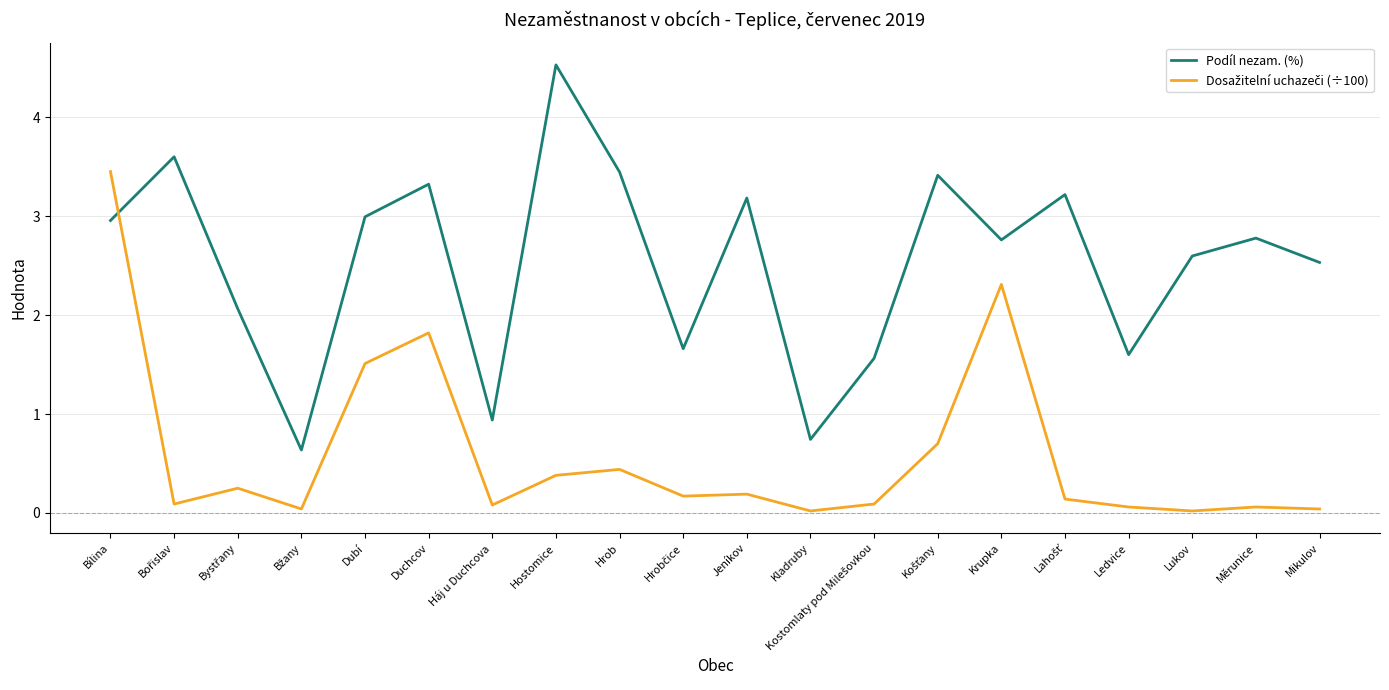

Count the number of categories in the chart.

20